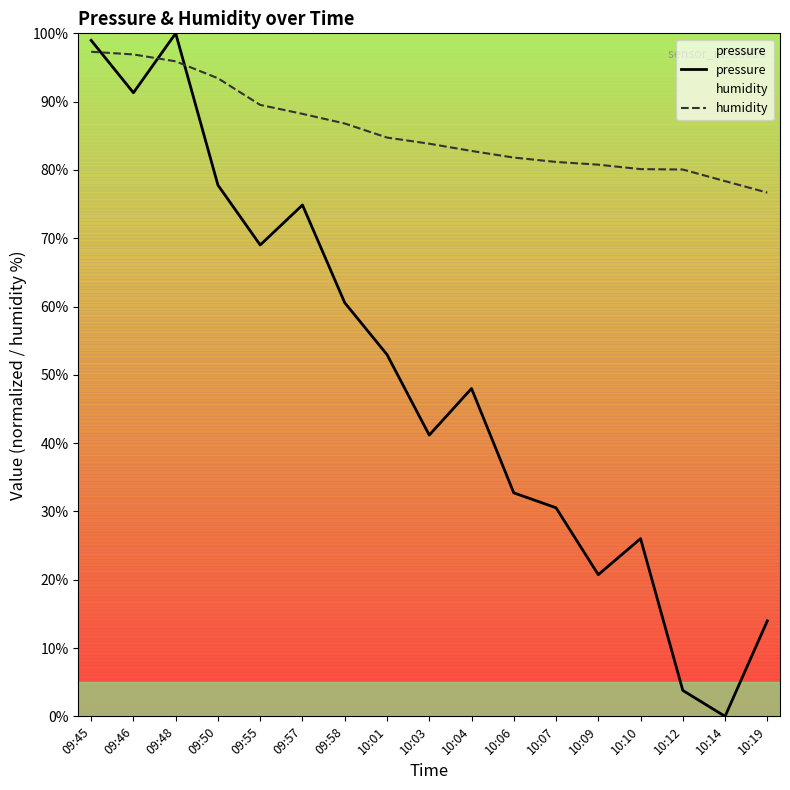

How many positive values does the pressure series have?

16